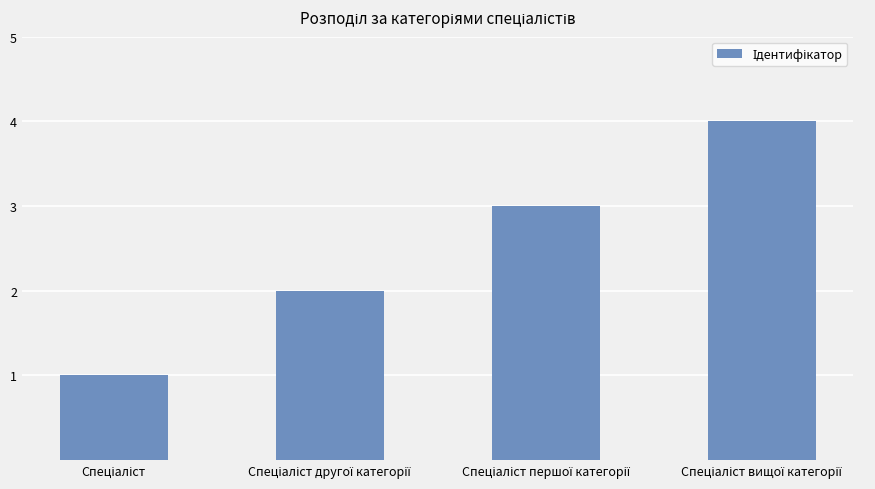

What is the maximum value shown in the chart?

4